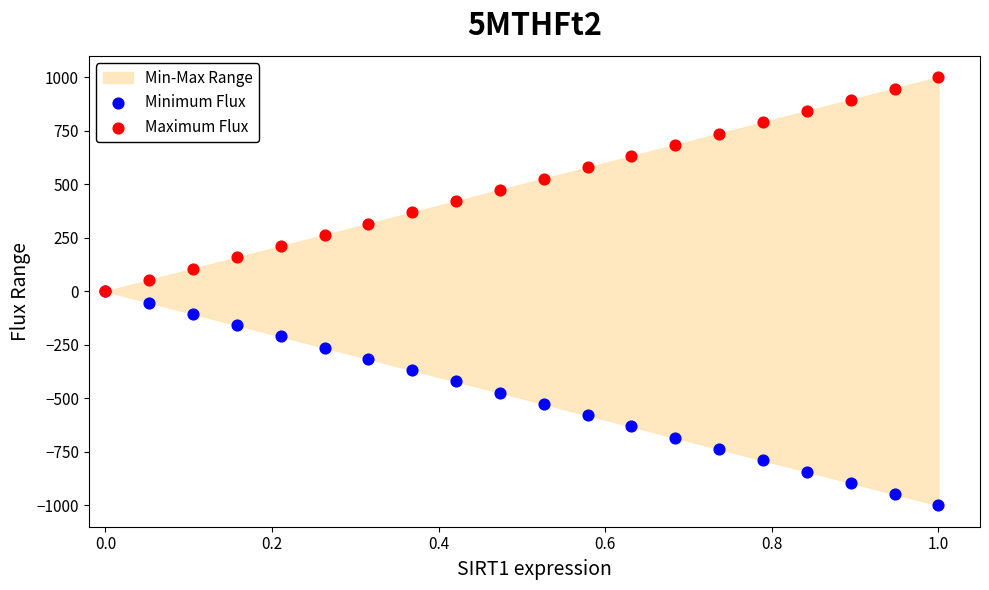

Which series reaches the maximum Y coordinate?

Maximum Flux